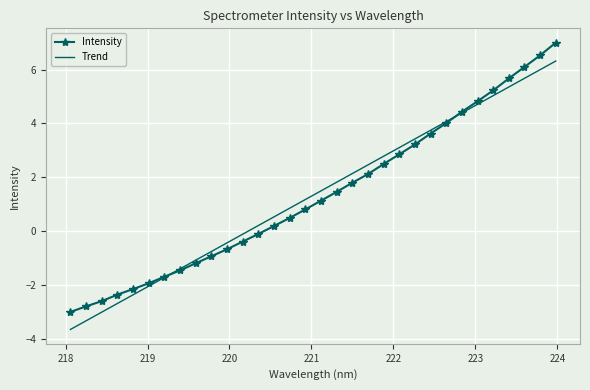

What is the difference between the maximum and minimum values in the Intensity series?

10.0